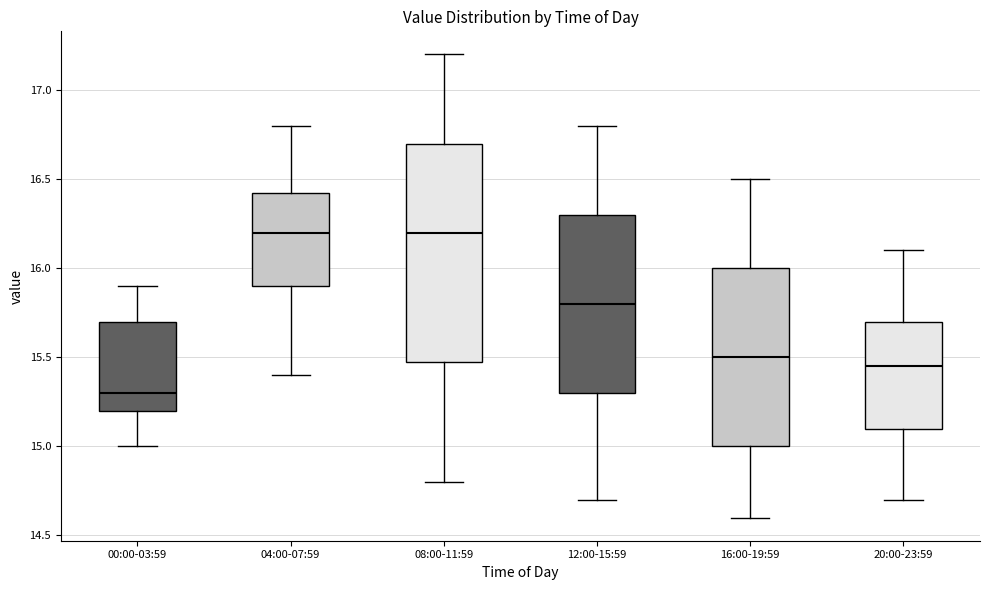

Reading left to right, transcribe this box plot: for each box, give where its median line is, the range the box spans, and where its two whiskers end, as read against the y-axis. The values are not printed on the chart, so give them approximately, as read against the axis.

00:00-03:59: median 15.30, box 15.20 to 15.70, whiskers 15.00 to 15.90
04:00-07:59: median 16.20, box 15.90 to 16.45, whiskers 15.40 to 16.80
08:00-11:59: median 16.20, box 15.50 to 16.70, whiskers 14.80 to 17.20
12:00-15:59: median 15.80, box 15.30 to 16.30, whiskers 14.70 to 16.80
16:00-19:59: median 15.50, box 15.00 to 16.00, whiskers 14.60 to 16.50
20:00-23:59: median 15.45, box 15.10 to 15.70, whiskers 14.70 to 16.10